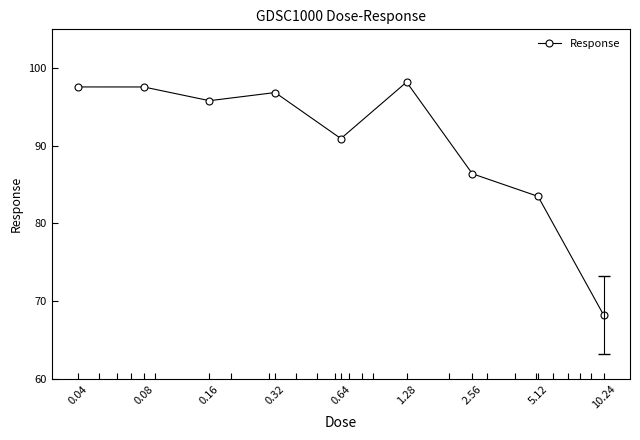

What is the maximum value shown in the chart?

98.2